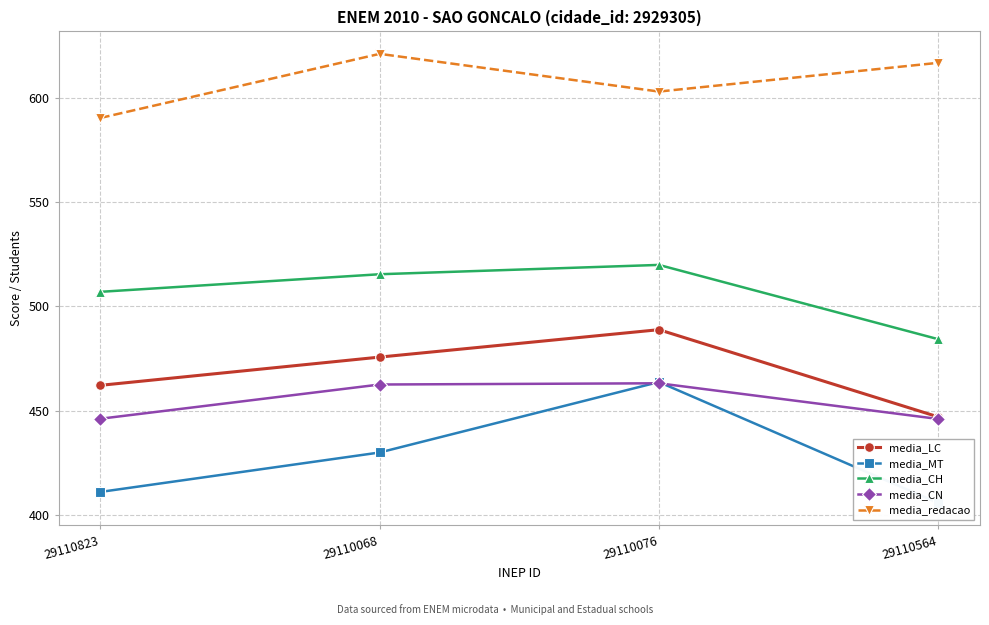

What are all the series names shown in the legend?

media_LC, media_MT, media_CH, media_CN, media_redacao